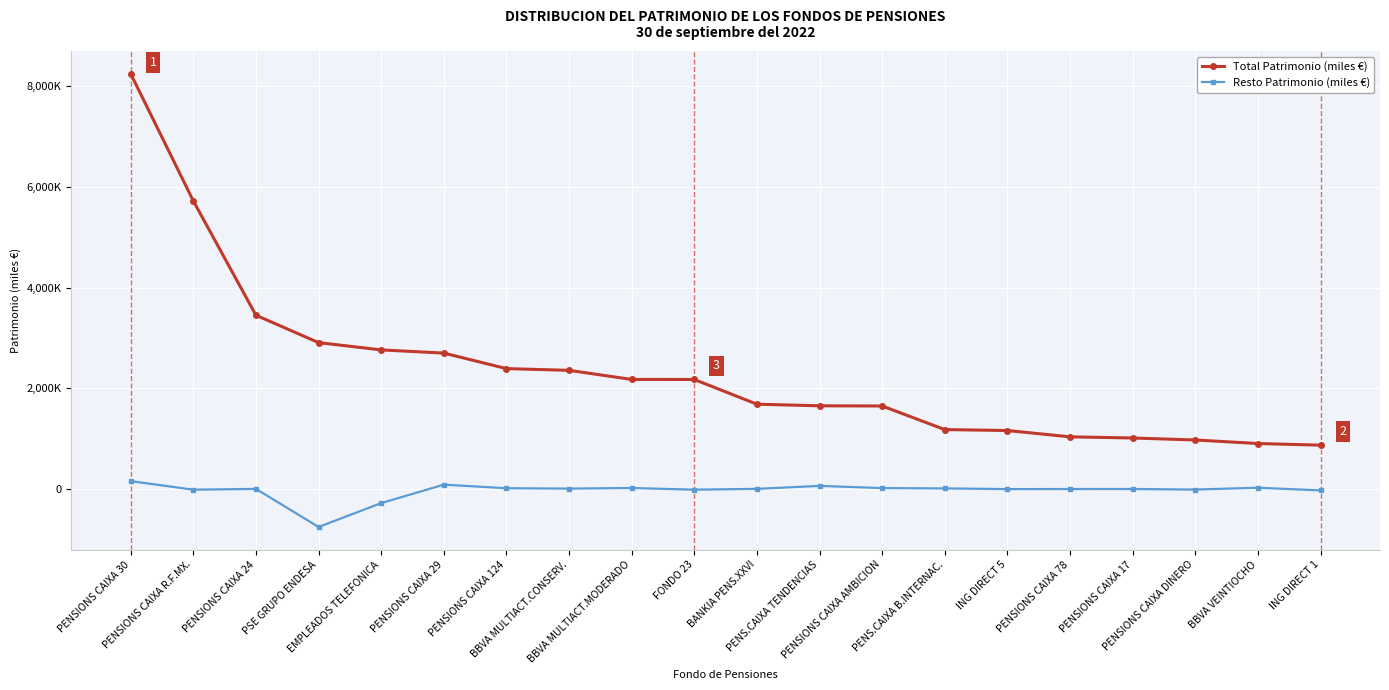

Which series has the largest total across all categories?

Total Patrimonio (miles €)